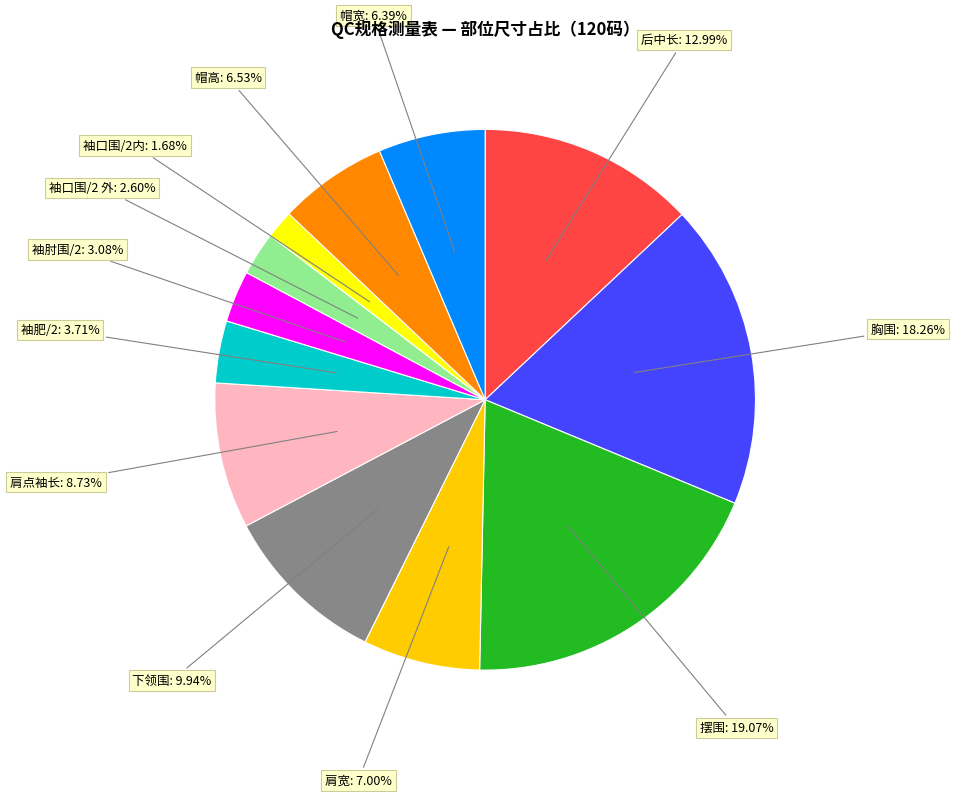

True or false: 帽高 accounts for 14% of the total.

False